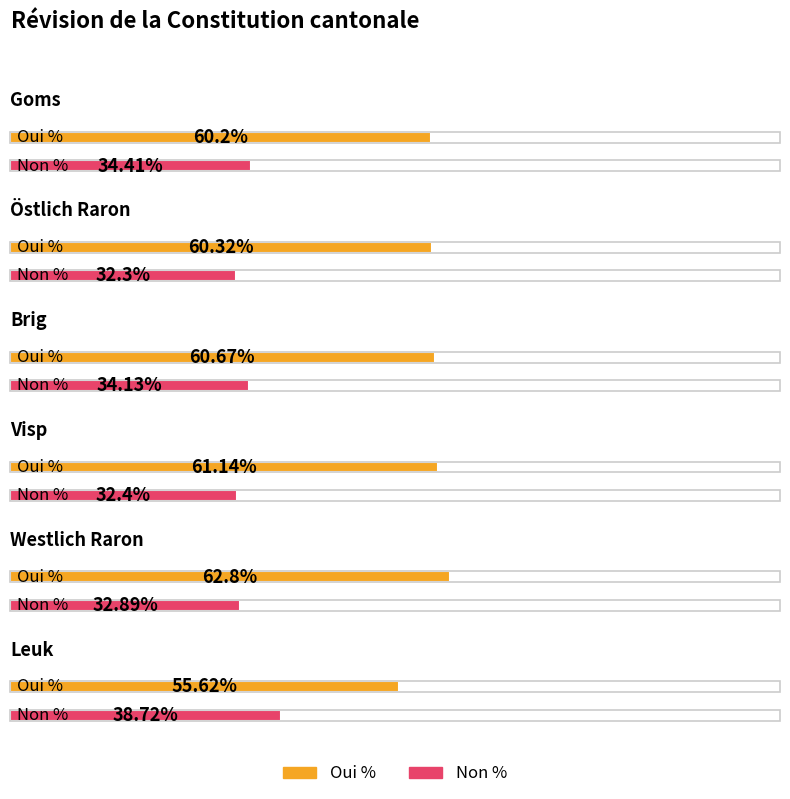

At which category does the chart reach its peak across all series?

Westlich Raron